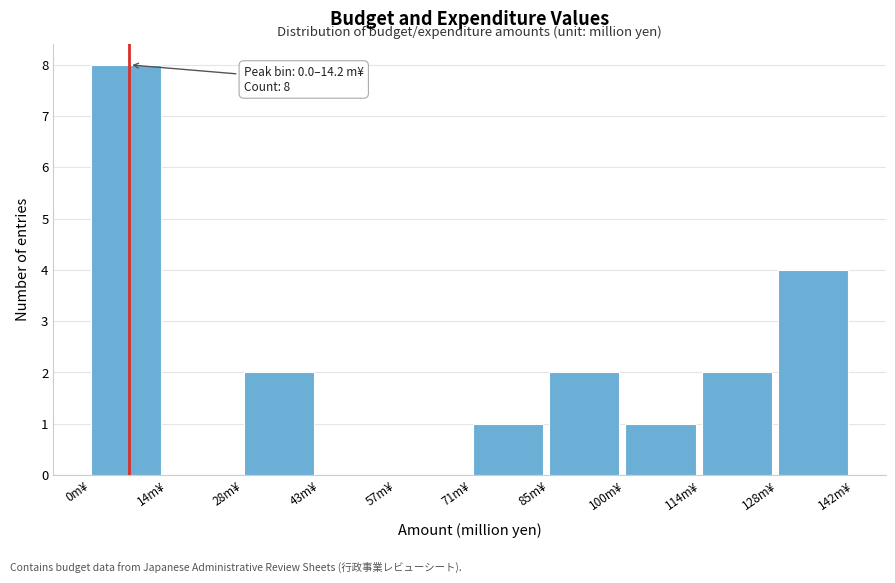

Over which range of the x-axis is the bar tallest?

0 to 14